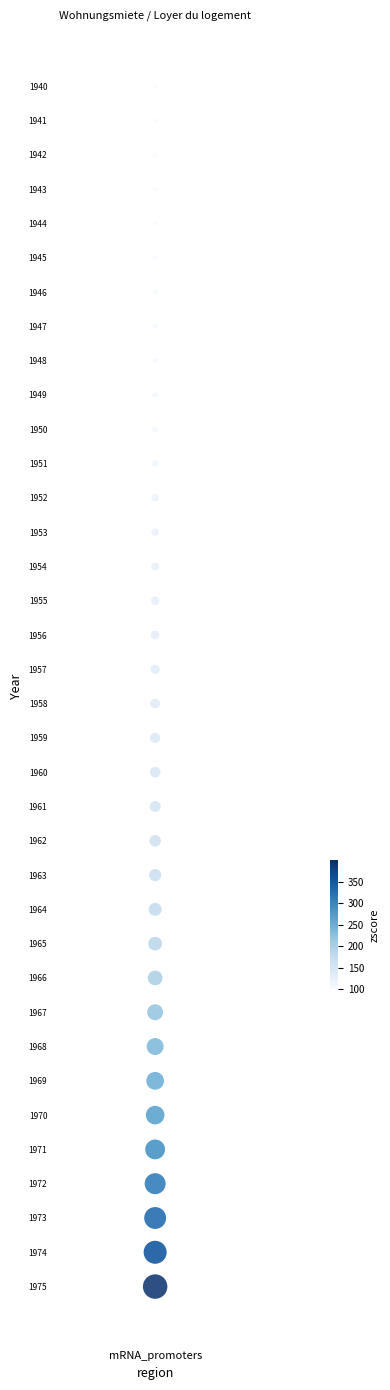

What is the range of Y values (max minus min)?

35